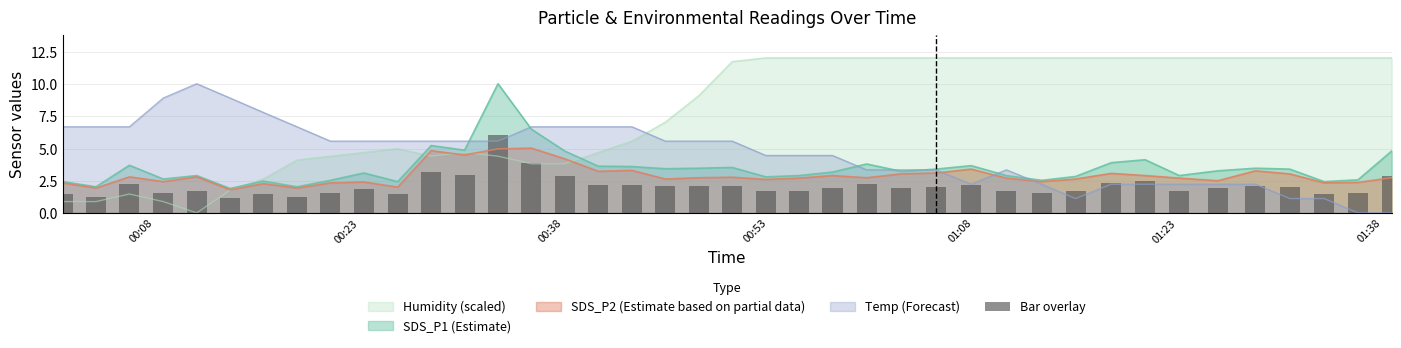

Which series ends up on top after the final intersection of SDS_P1 (Estimate) and Humidity (scaled)?

Humidity (scaled)